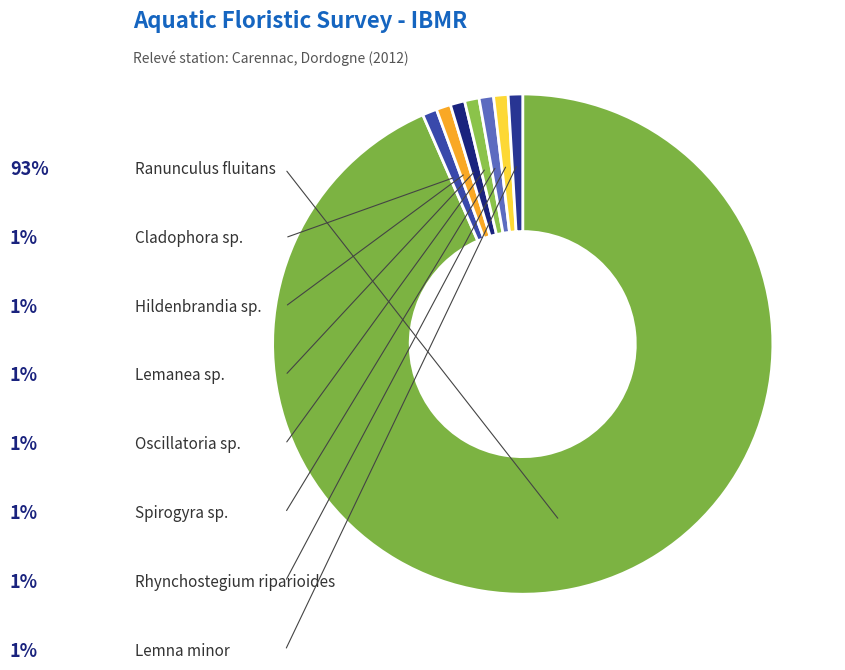

Is there any slice that represents more than half of the pie?

Yes